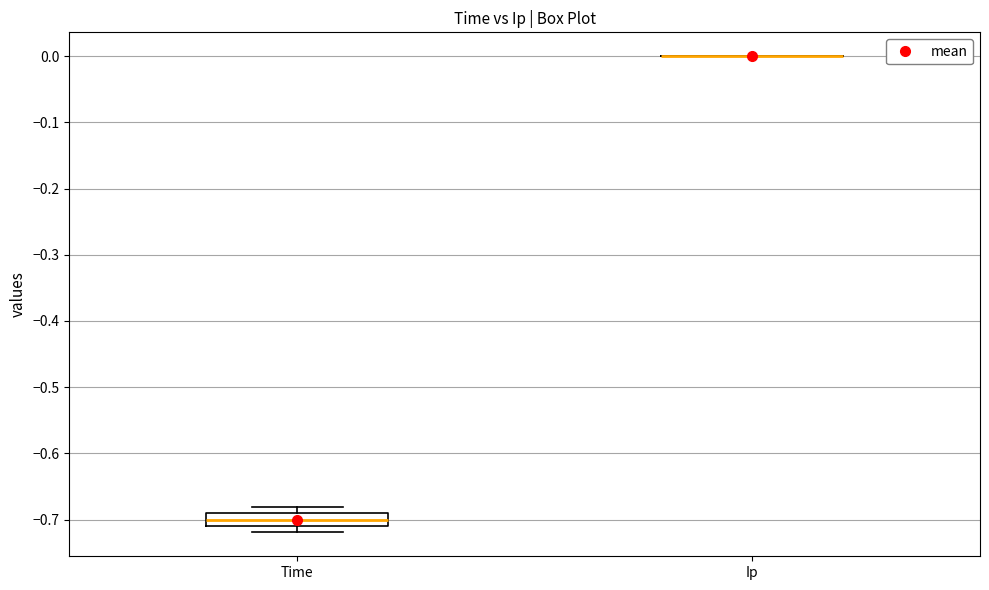

Where is the lower edge of the box for Time on the y-axis? The values are not printed on the chart, so give them approximately, as read against the axis.

-0.71